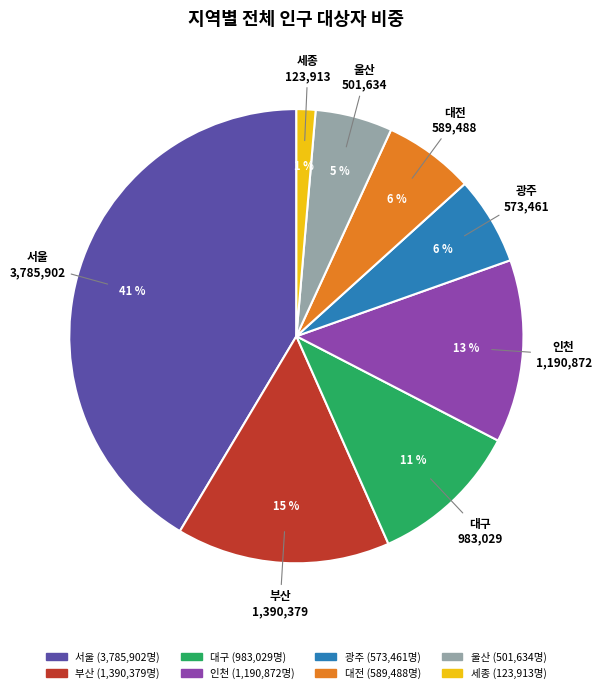

Is there a majority slice in this chart?

No